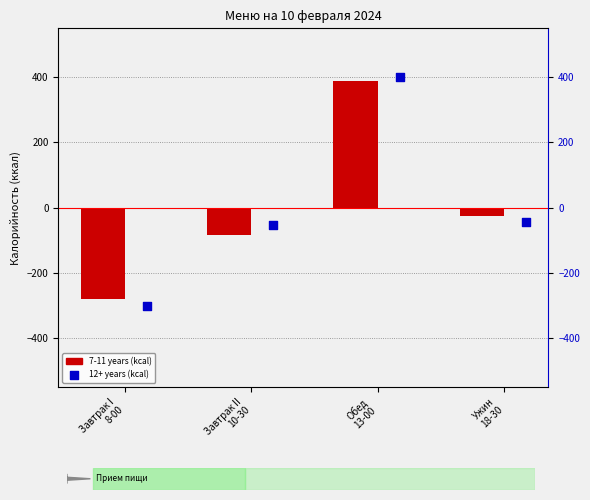

Which series has the widest spread of Y values?

12+ years (kcal)